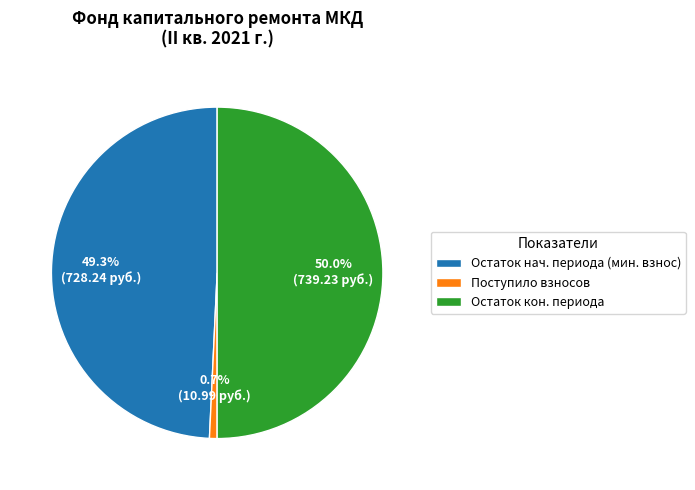

Which slice is the largest?

Остаток кон. периода